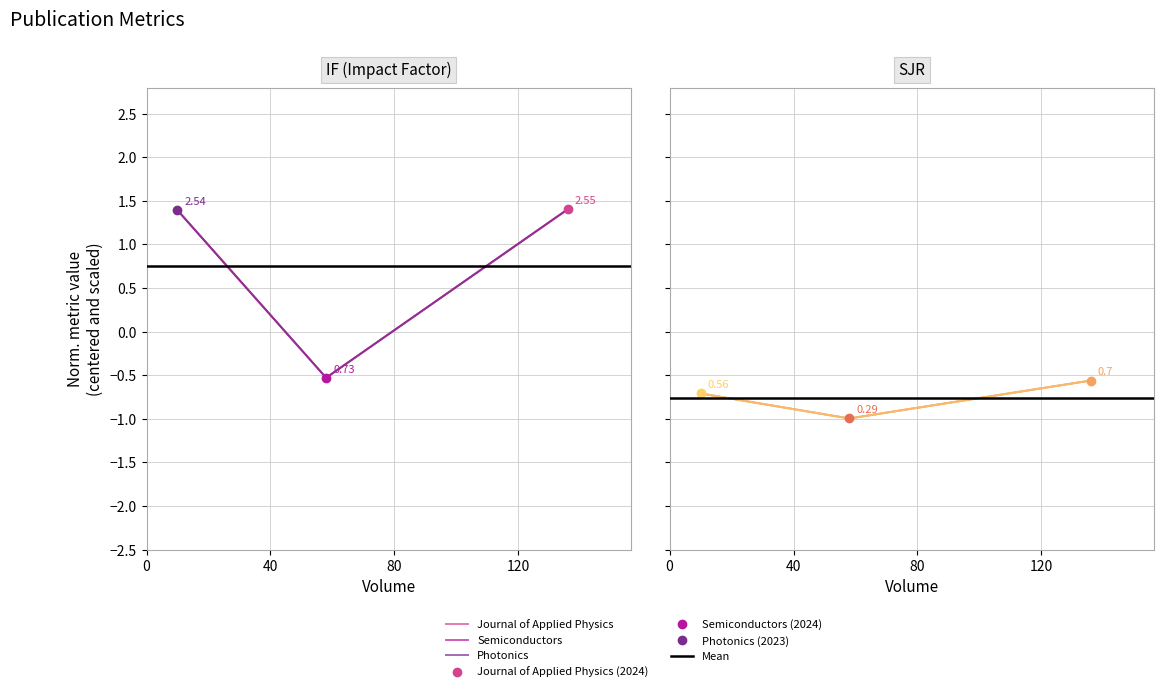

List the series in order of their overall mean, lowest first.

SJR, IF